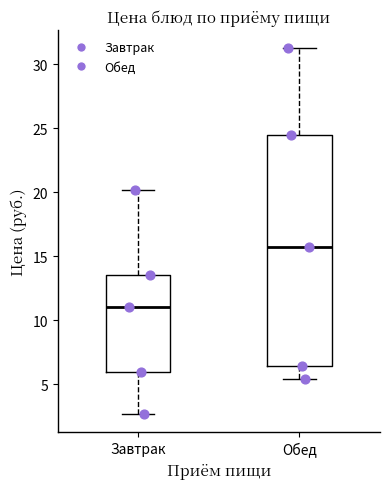

Comparing the boxes themselves (not the whiskers), which one is the tallest?

Обед